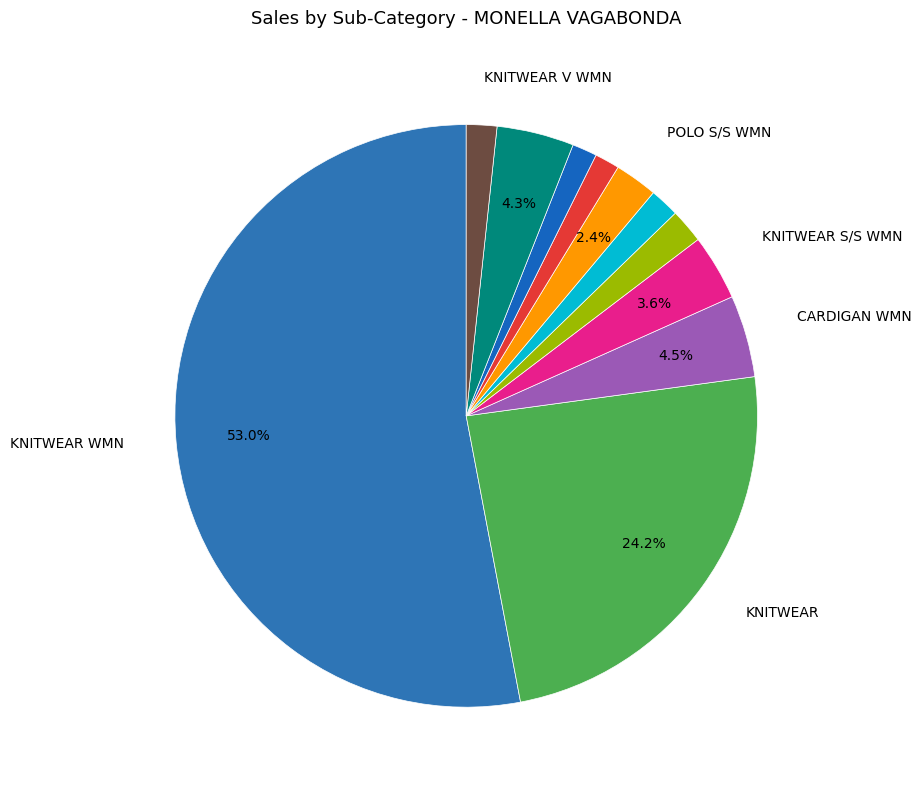

Count the number of slices in the pie.

11